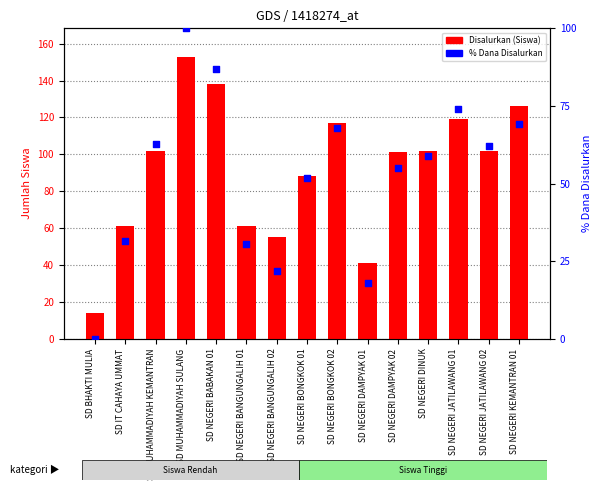

At which category is the sum across all series the highest?

SD MUHAMMADIYAH SULANG